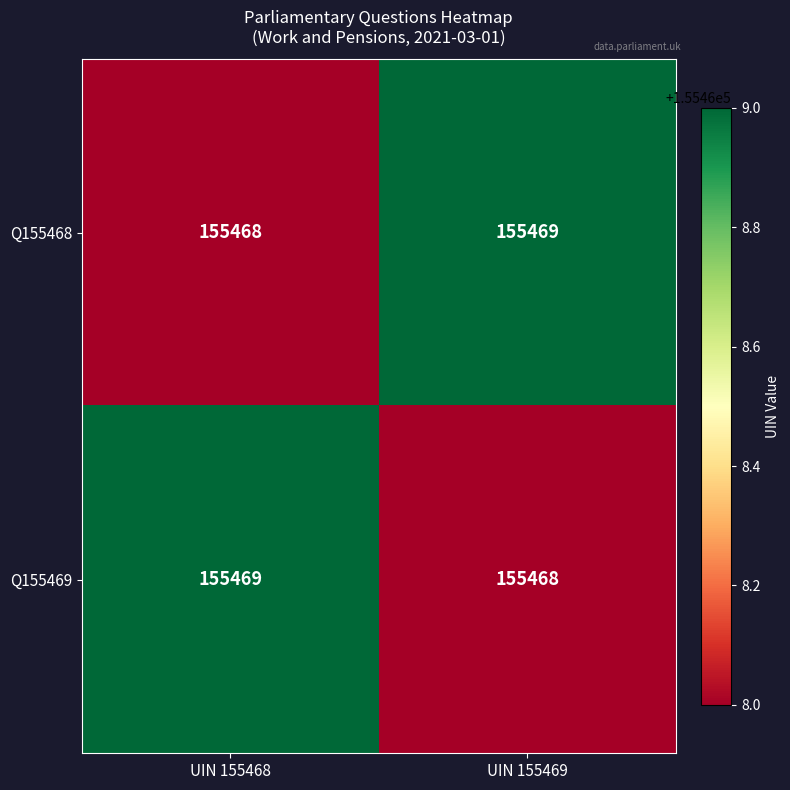

At which label does Q155469 reach its minimum?

UIN 155469